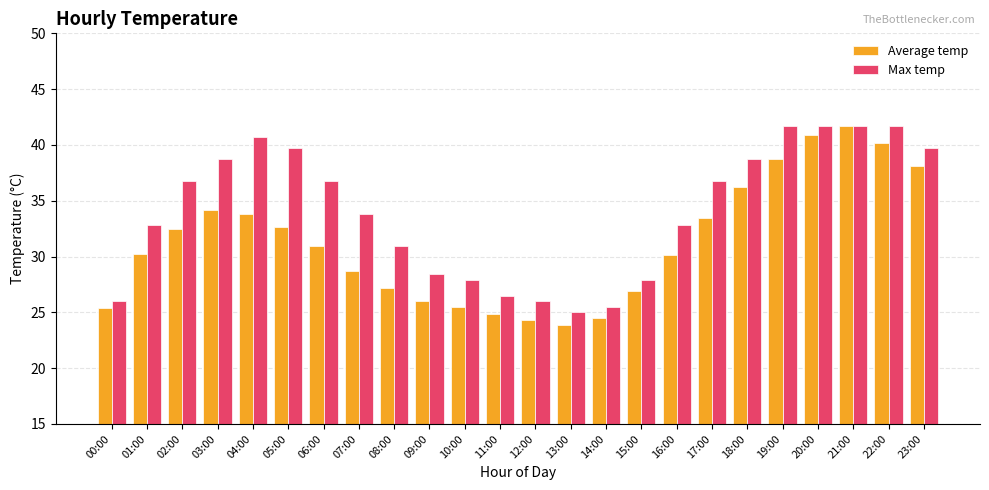

Does the chart contain stacked bars?

No